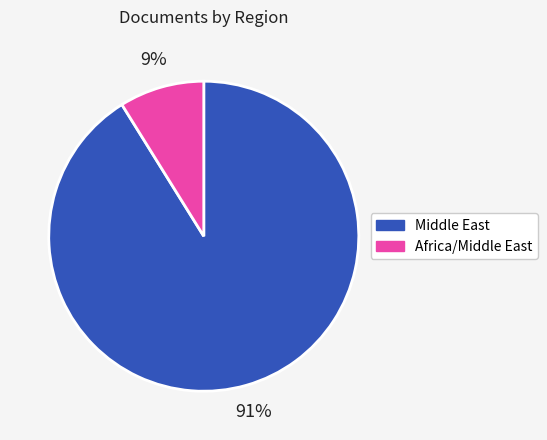

Is there a majority slice in this chart?

Yes